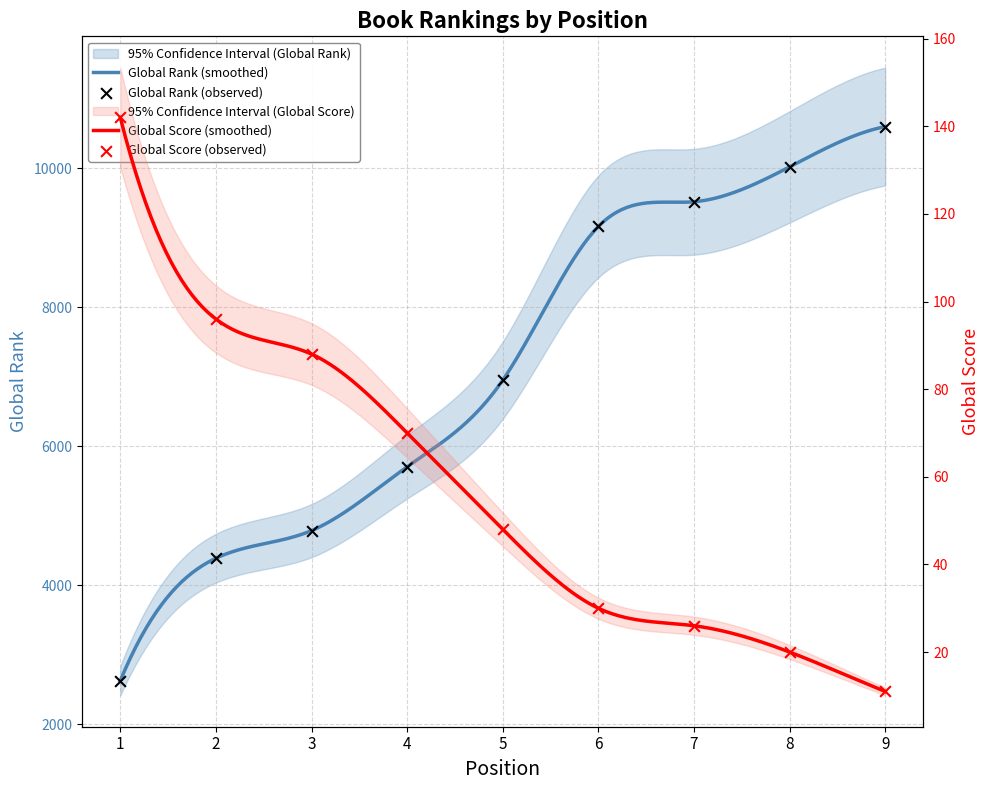

Which series reaches the minimum Y coordinate?

Global Score